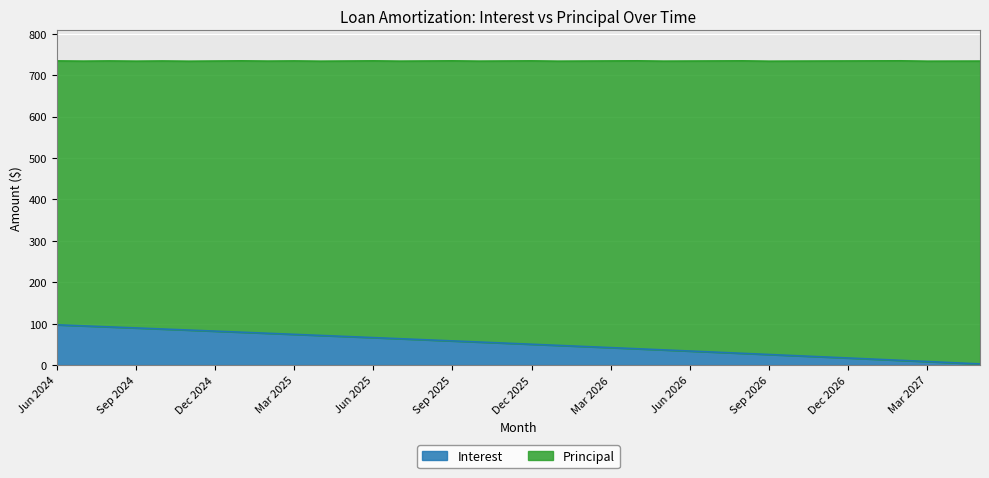

Rank the categories by value from lowest to highest.

May 2027, Apr 2027, Mar 2027, Feb 2027, Jan 2027, Dec 2026, Nov 2026, Oct 2026, Sep 2026, Aug 2026, Jul 2026, Jun 2026, May 2026, Apr 2026, Mar 2026, Feb 2026, Jan 2026, Dec 2025, Nov 2025, Oct 2025, Sep 2025, Aug 2025, Jul 2025, Jun 2025, May 2025, Apr 2025, Mar 2025, Feb 2025, Jan 2025, Dec 2024, Nov 2024, Oct 2024, Sep 2024, Aug 2024, Jul 2024, Jun 2024